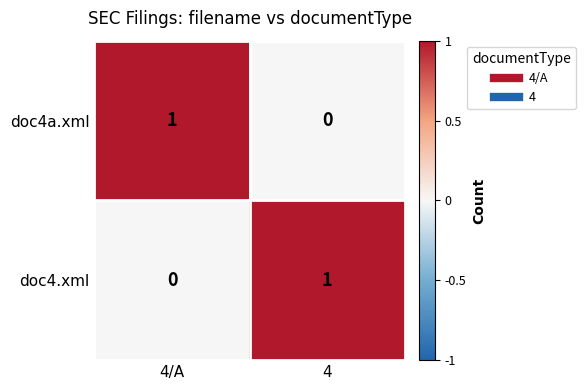

At which label is doc4.xml closest to 0?

4/A